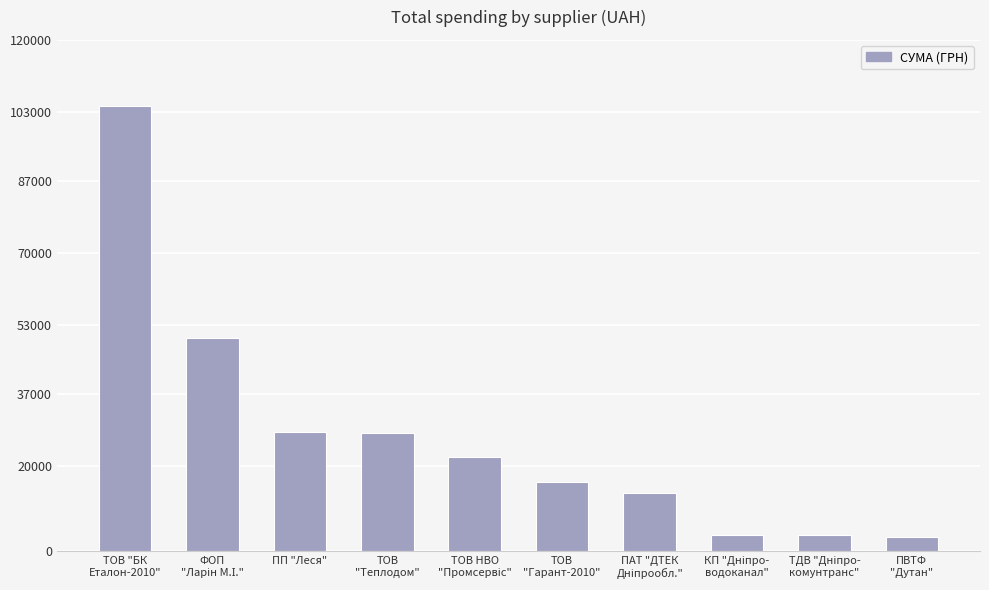

Is it true that the value at ПП "Леся" is 7146.4?

False